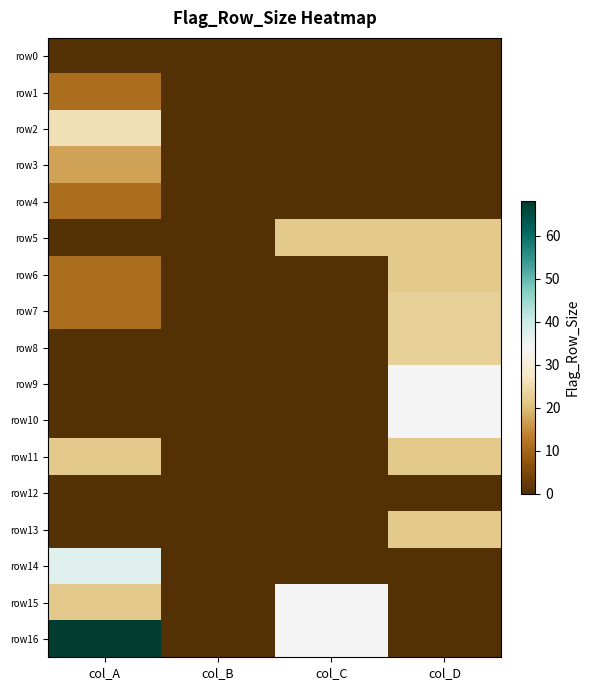

Reading left to right, transcribe all the data shown in this chart.

row0: col_A=0	col_B=0	col_C=0	col_D=0
row1: col_A=11	col_B=0	col_C=0	col_D=0
row2: col_A=26	col_B=0	col_C=0	col_D=0
row3: col_A=17	col_B=0	col_C=0	col_D=0
row4: col_A=11	col_B=0	col_C=0	col_D=0
row5: col_A=0	col_B=0	col_C=22	col_D=22
row6: col_A=11	col_B=0	col_C=0	col_D=22
row7: col_A=11	col_B=0	col_C=0	col_D=23
row8: col_A=0	col_B=0	col_C=0	col_D=23
row9: col_A=0	col_B=0	col_C=0	col_D=34
row10: col_A=0	col_B=0	col_C=0	col_D=34
row11: col_A=22	col_B=0	col_C=0	col_D=22
row12: col_A=0	col_B=0	col_C=0	col_D=0
row13: col_A=0	col_B=0	col_C=0	col_D=22
row14: col_A=37	col_B=0	col_C=0	col_D=0
row15: col_A=22	col_B=0	col_C=34	col_D=0
row16: col_A=68	col_B=0	col_C=34	col_D=0